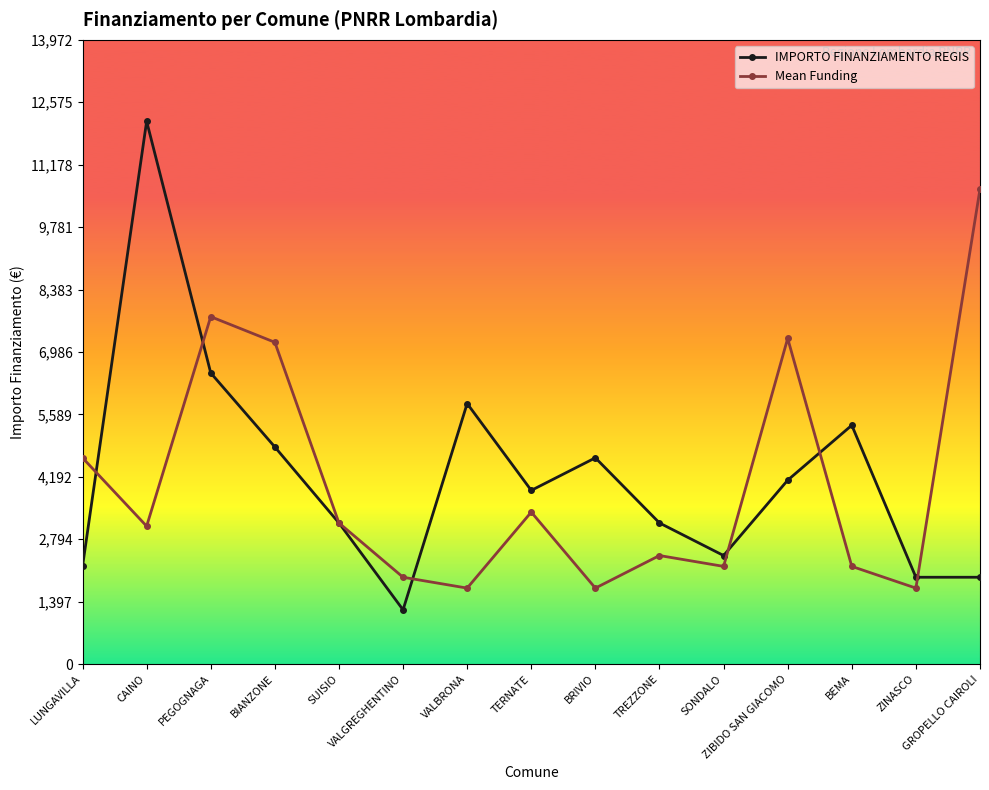

Rank the series by their maximum value, from lowest to highest.

Mean Funding, IMPORTO FINANZIAMENTO REGIS